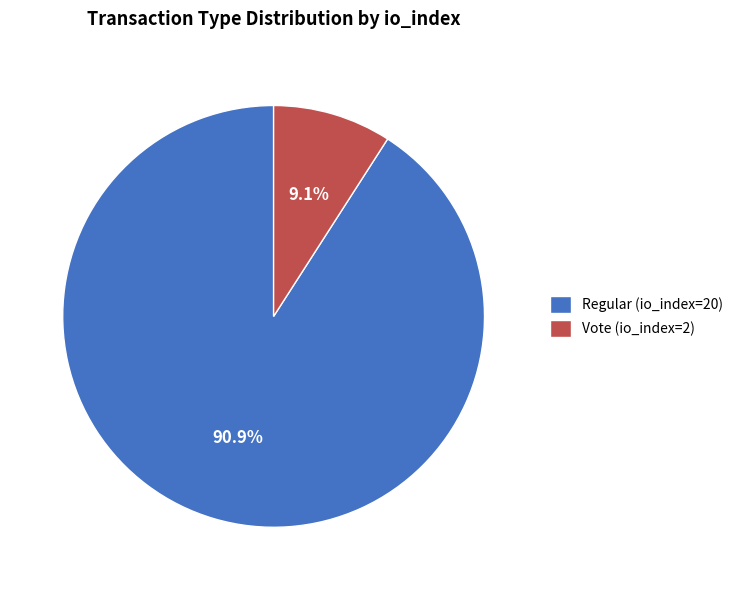

Combined, do Vote (io_index=2) and Regular (io_index=20) account for over 50%?

Yes